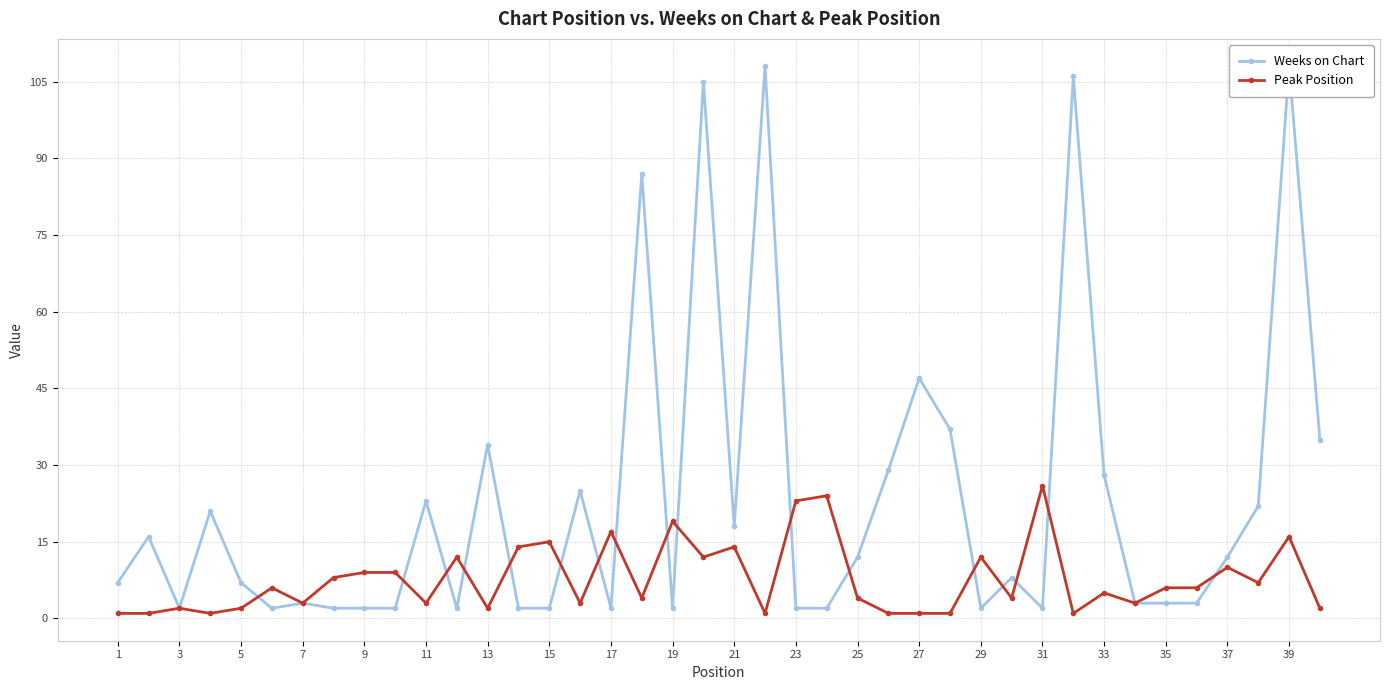

Is the value of Weeks on Chart at 27 greater than the value of Peak Position at 38?

No